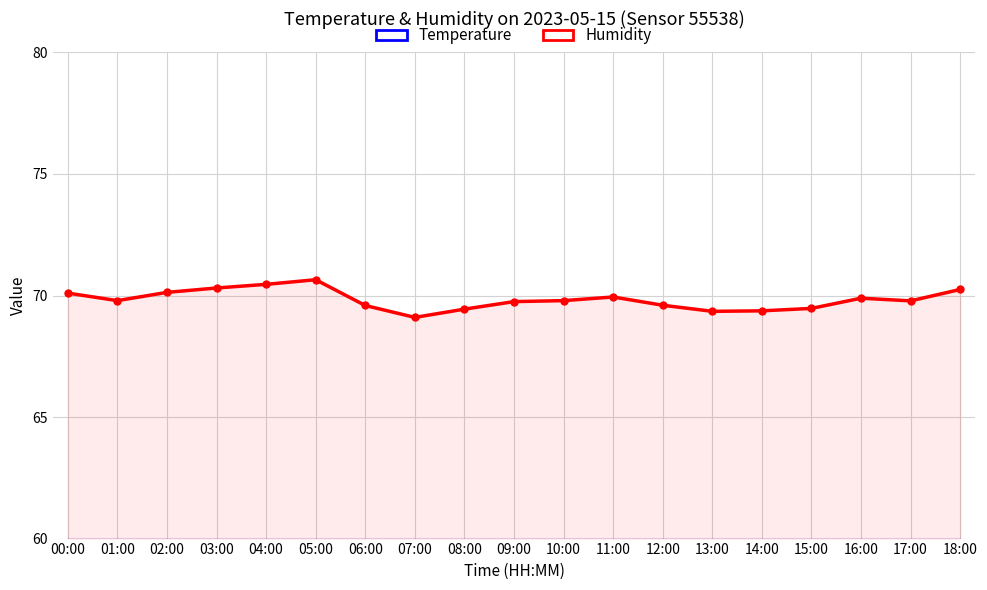

Is it true that Temperature equals 15.0 at 14:00?

True